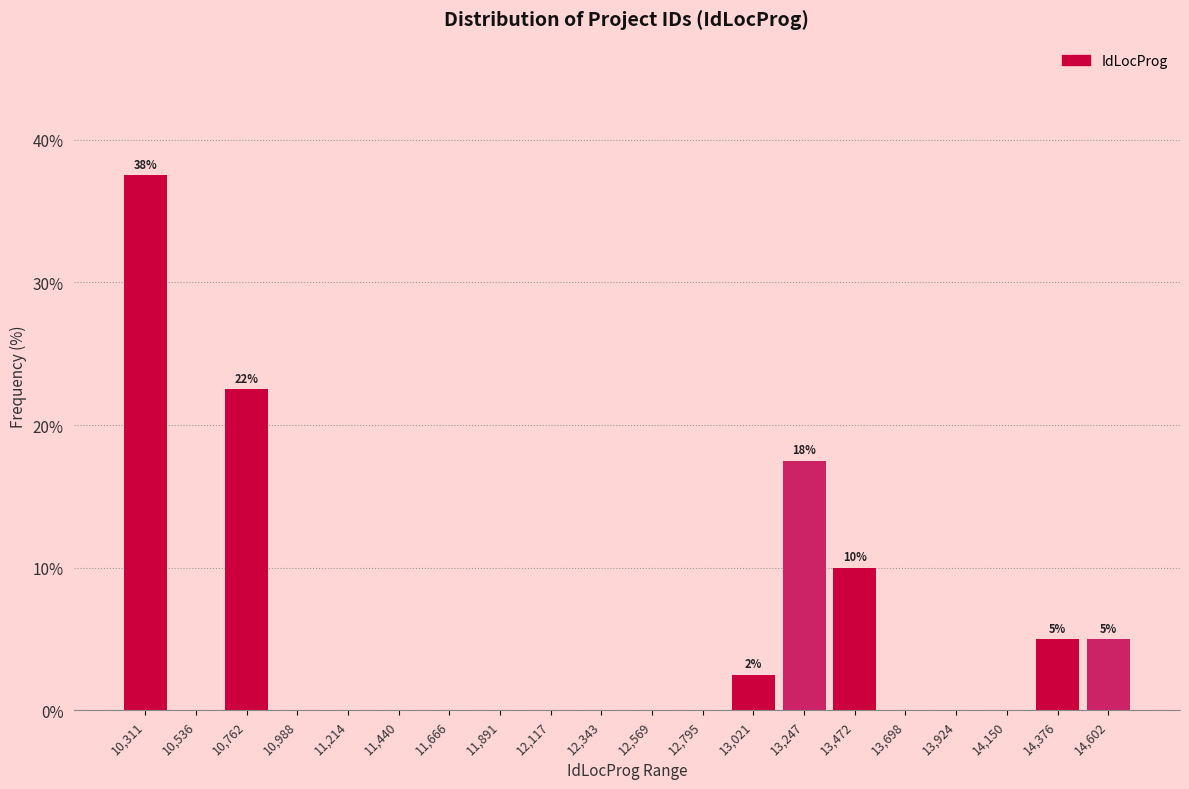

Reading left to right, list all the values displayed in this chart.

10,311=37.5	10,536=0.0	10,762=22.5	10,988=0.0	11,214=0.0	11,440=0.0	11,666=0.0	11,891=0.0	12,117=0.0	12,343=0.0	12,569=0.0	12,795=0.0	13,021=2.5	13,247=17.5	13,472=10.0	13,698=0.0	13,924=0.0	14,150=0.0	14,376=5.0	14,602=5.0